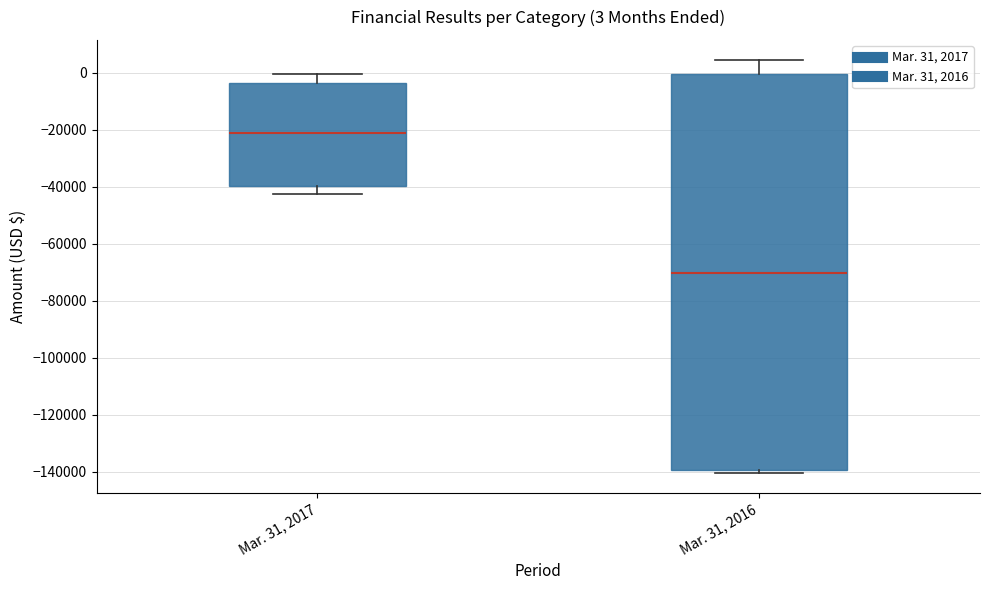

Comparing the boxes themselves (not the whiskers), which one is the tallest?

Mar. 31, 2016